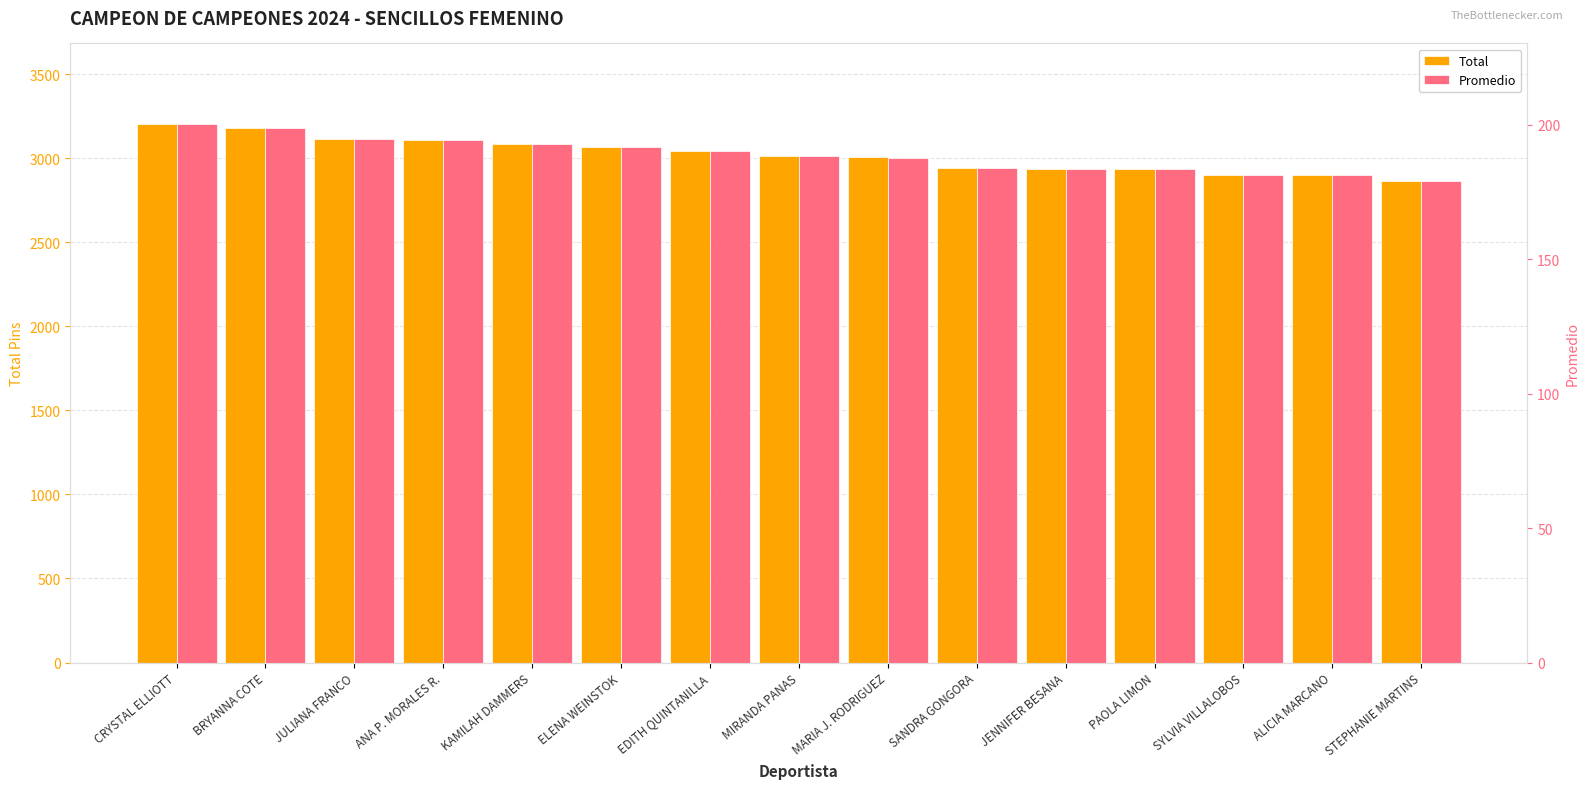

Are the bars horizontal?

No